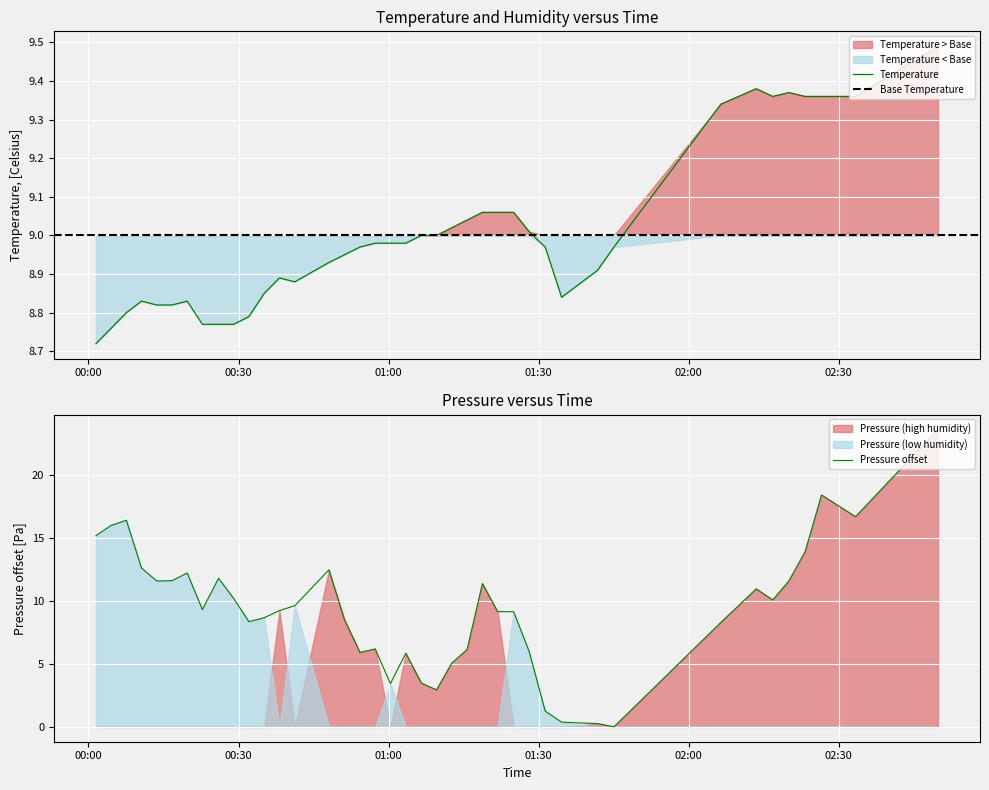

What is the maximum value for Pressure offset?

23.6